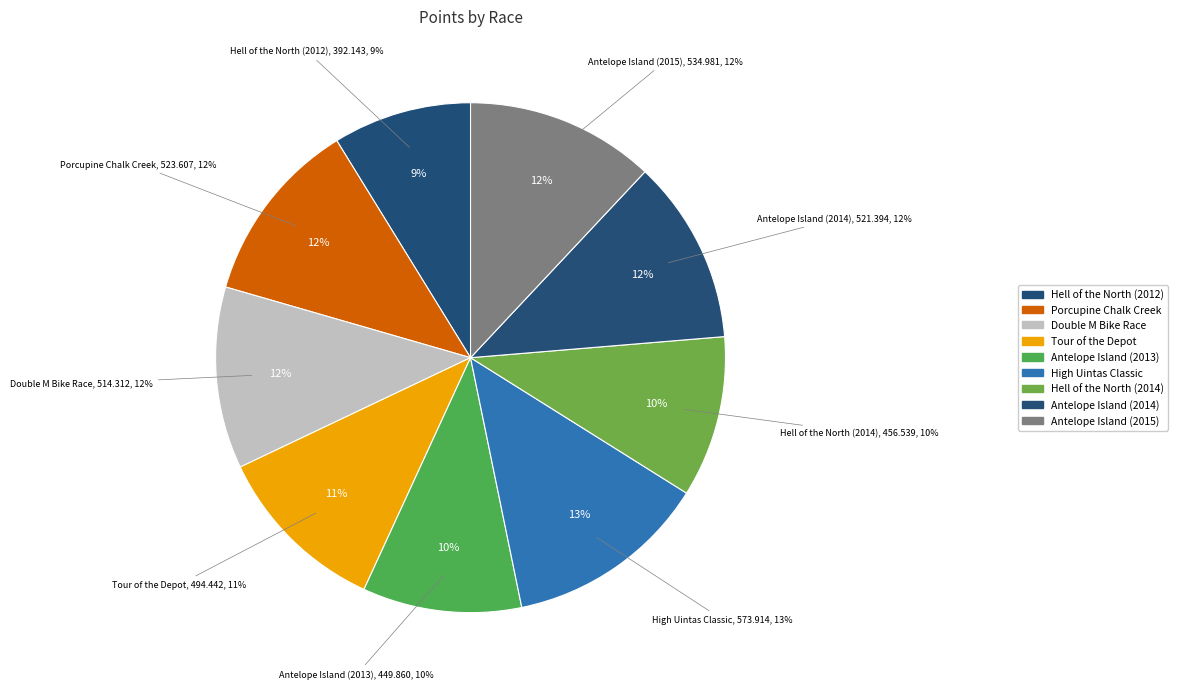

How many slices are in this pie chart?

9